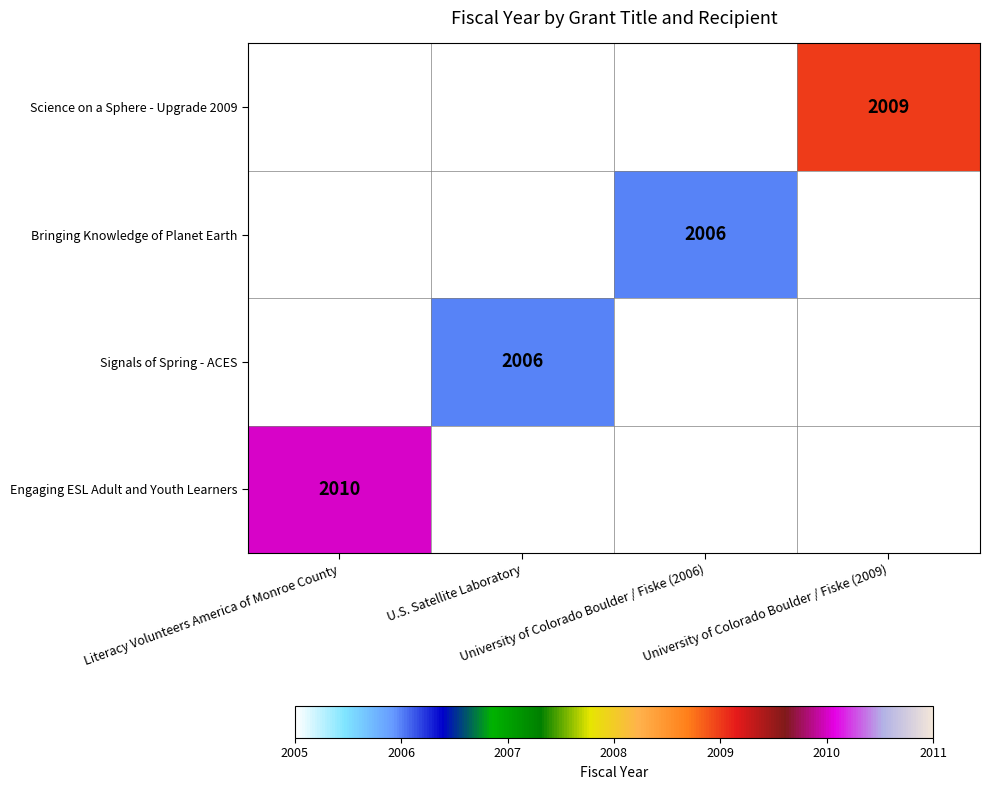

What is the smallest value displayed?

2006.0